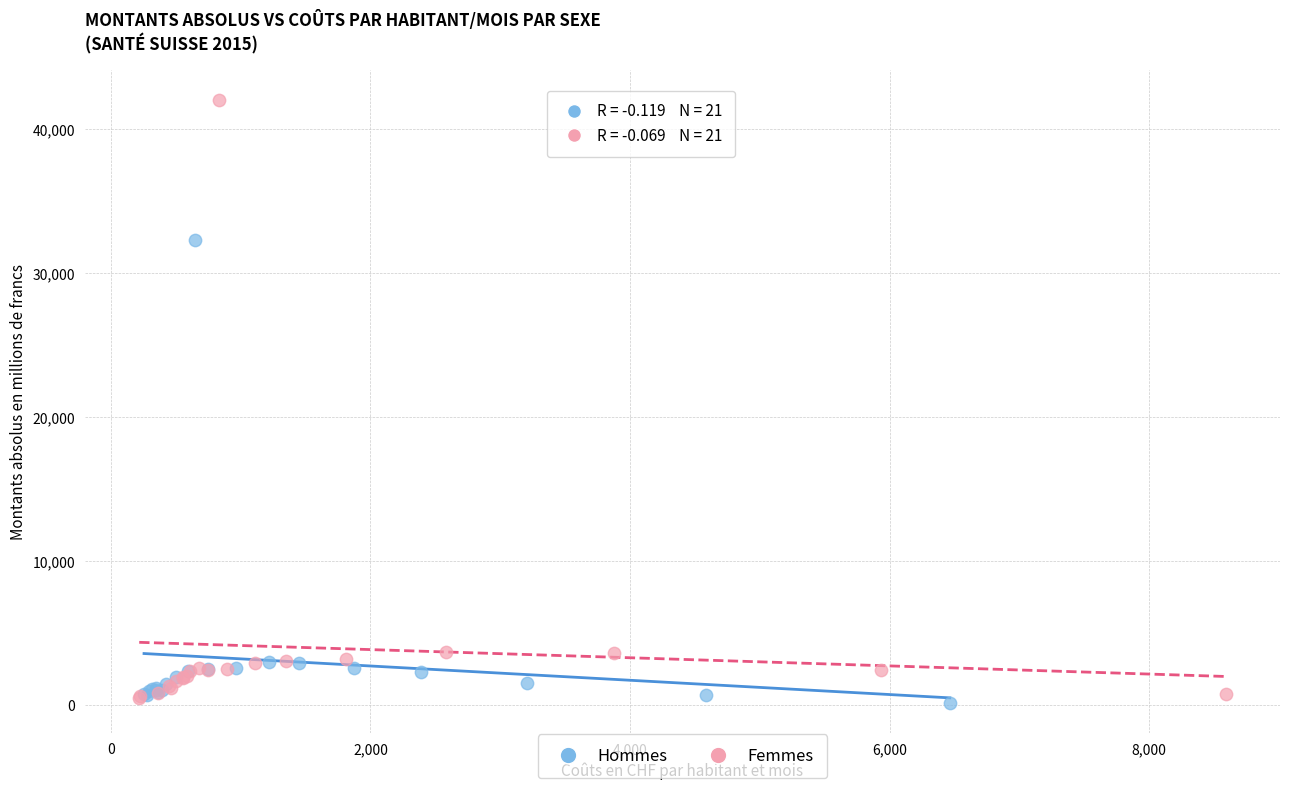

Which series has the largest Y range (max minus min)?

Femmes